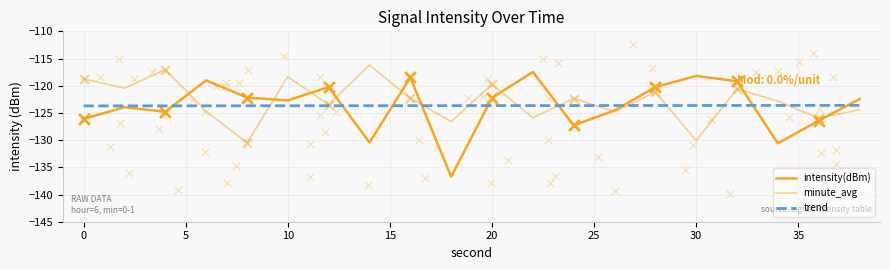

At how many categories does at least one series exceed -124?

20